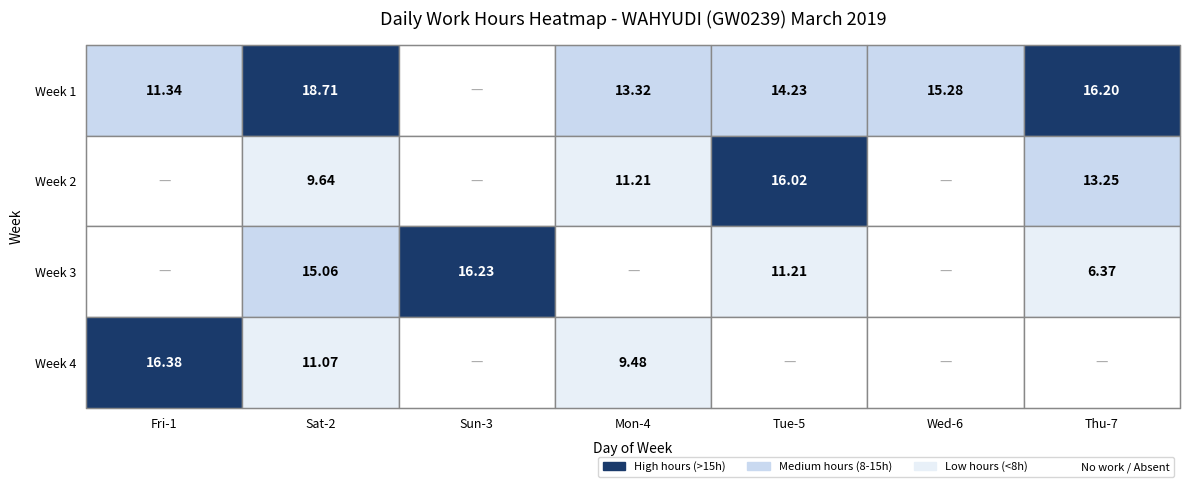

How many data points in 1 are above 14?

4